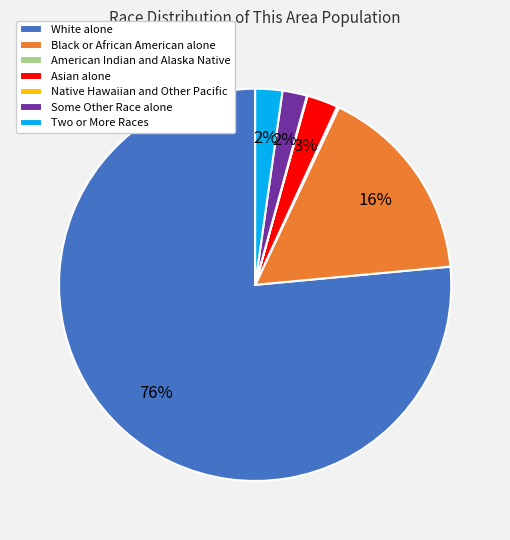

Which slice represents more than half of the pie?

White alone